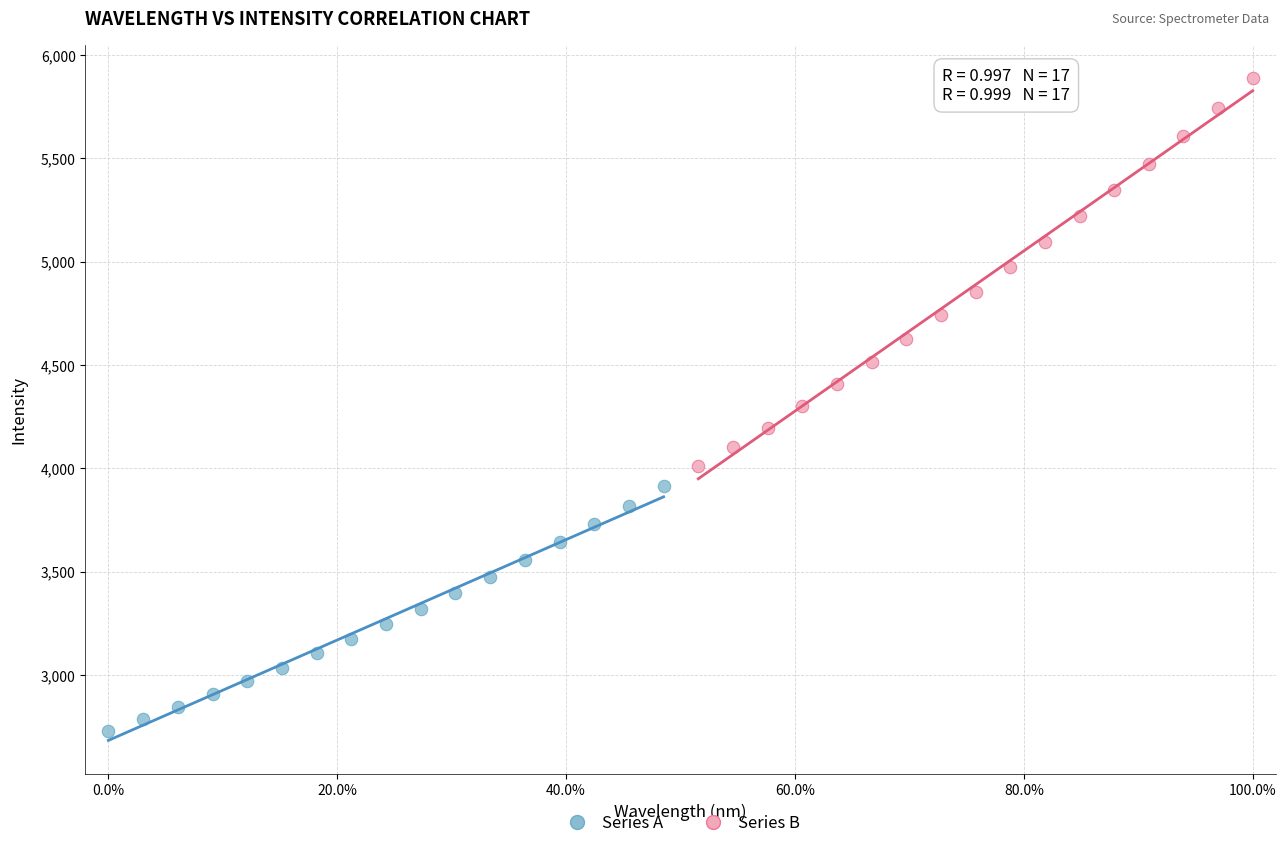

Which series has the largest Y range (max minus min)?

Series B